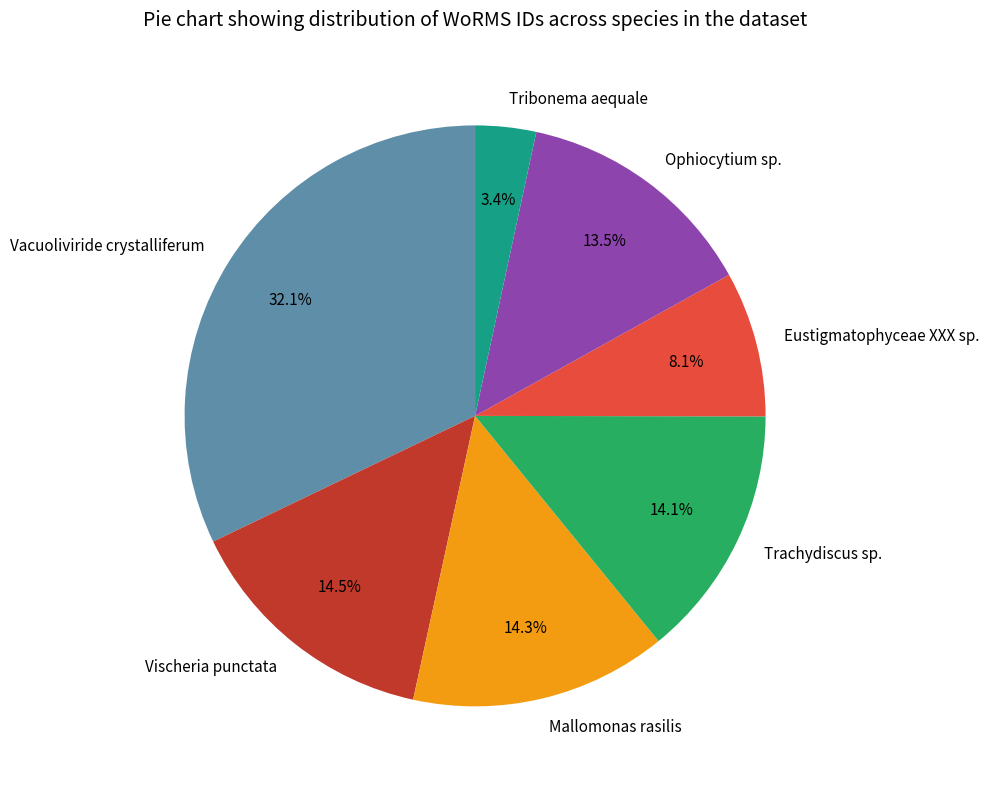

Does Trachydiscus sp. represent more than half of the total?

No